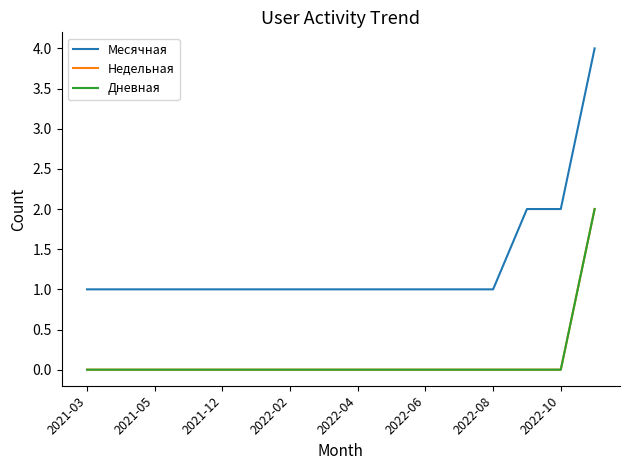

Does the chart have visible grid lines?

No